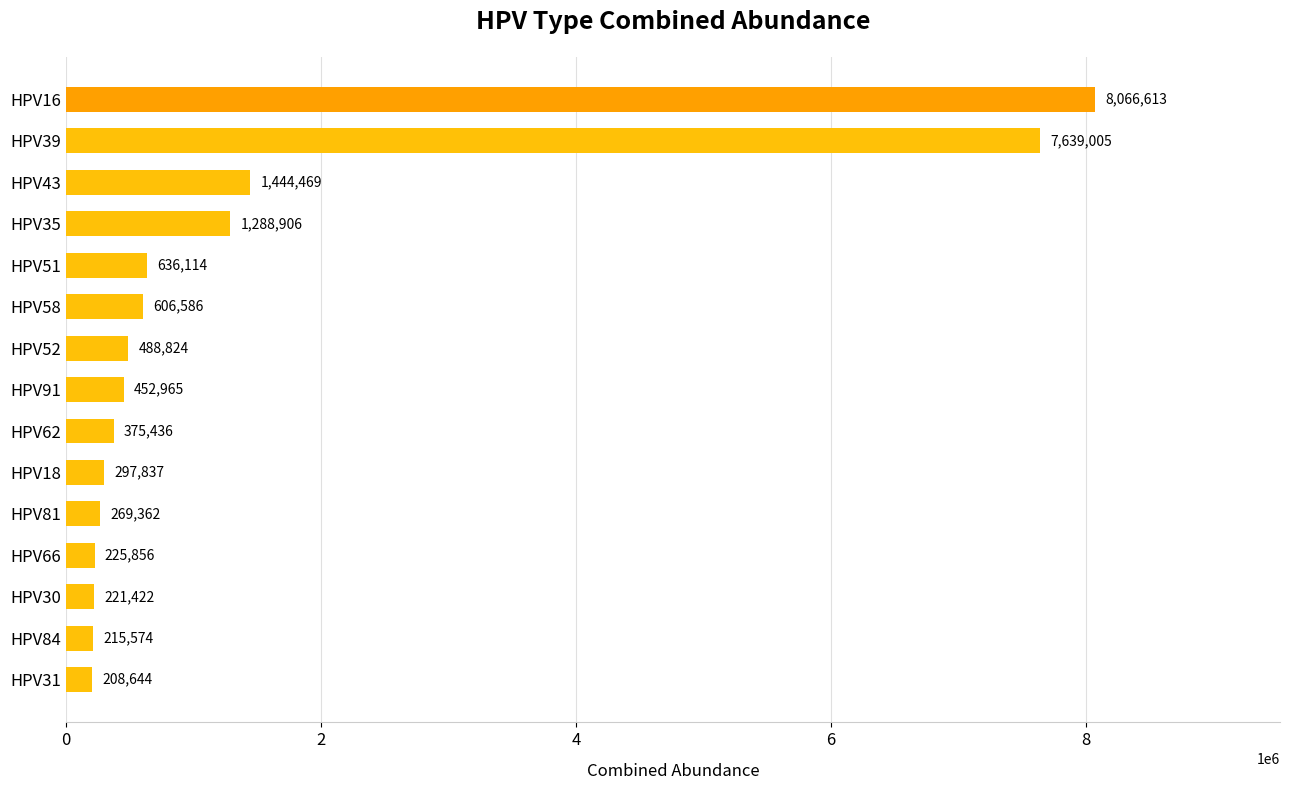

What is the maximum value shown in the chart?

8066613